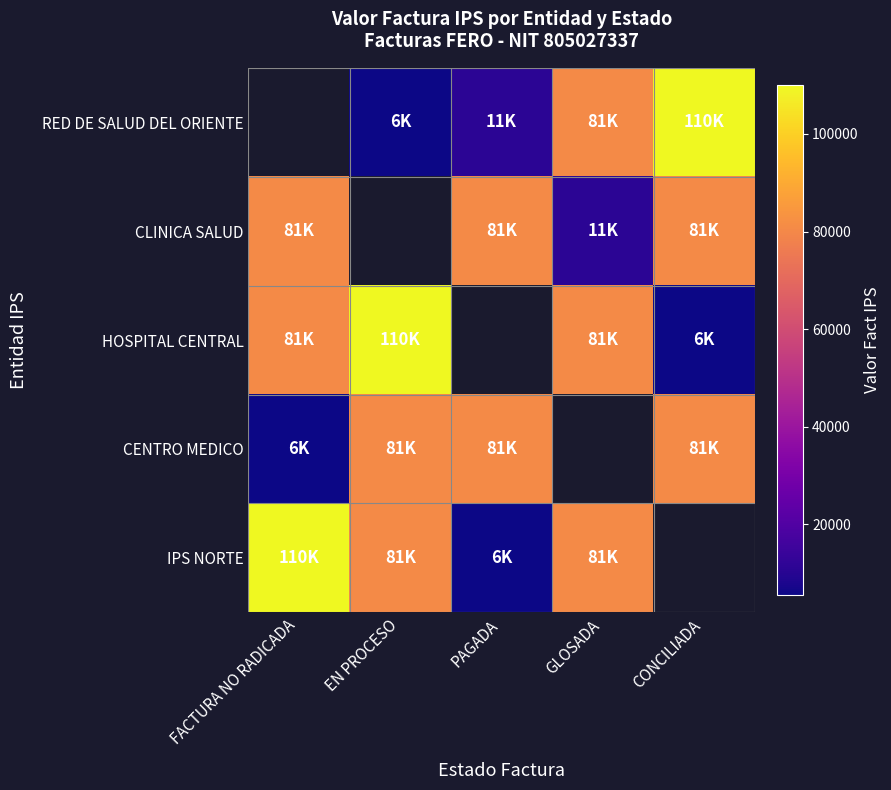

List the series in order of their peak value, highest first.

RED DE SALUD DEL ORIENTE, HOSPITAL CENTRAL, IPS NORTE, CLINICA SALUD, CENTRO MEDICO